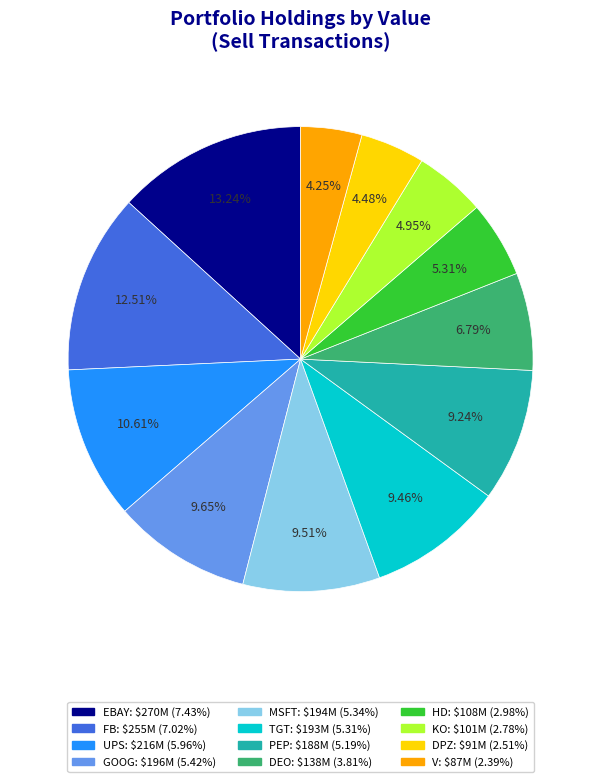

Does any single category account for the majority?

No